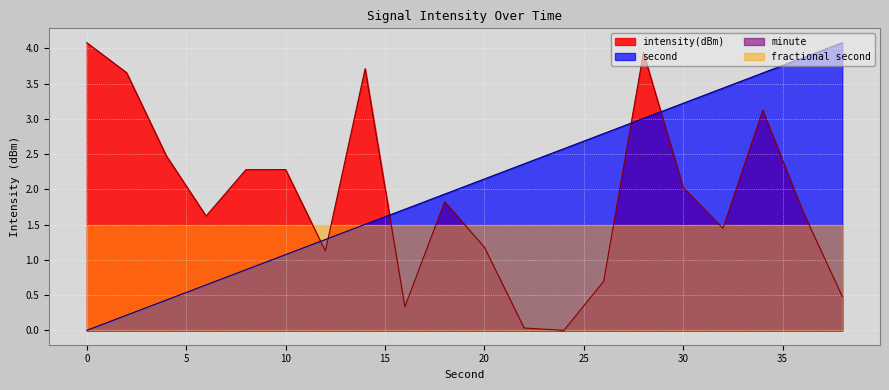

True or false: intensity(dBm) and second_scaled intersect in this chart.

True